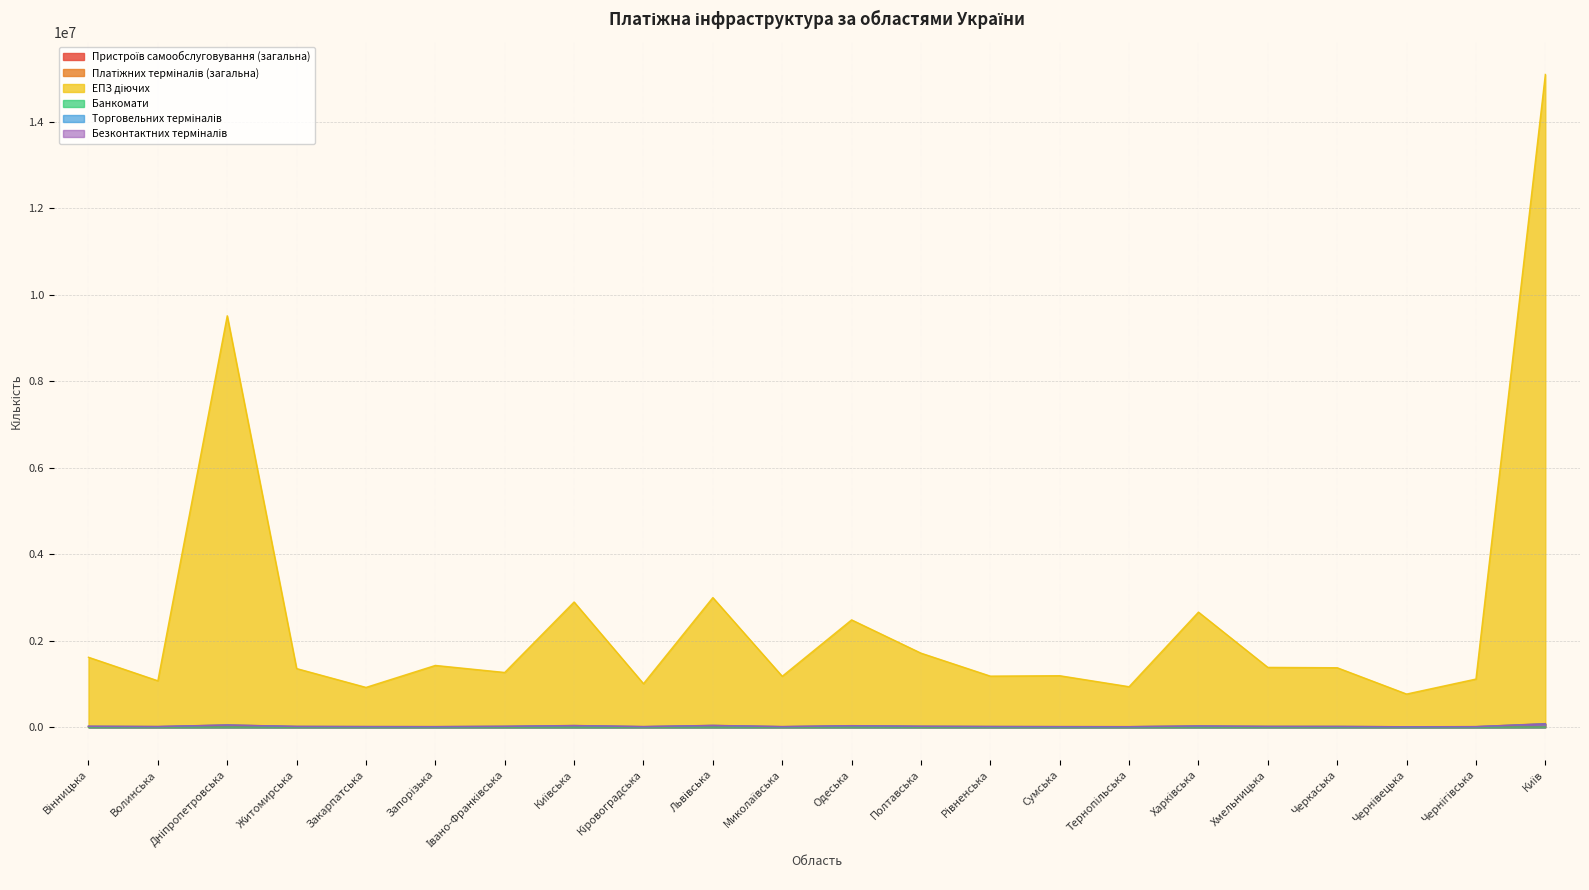

What is the difference between the ЕПЗ діючих values at Хмельницька and Одеська?

1098699